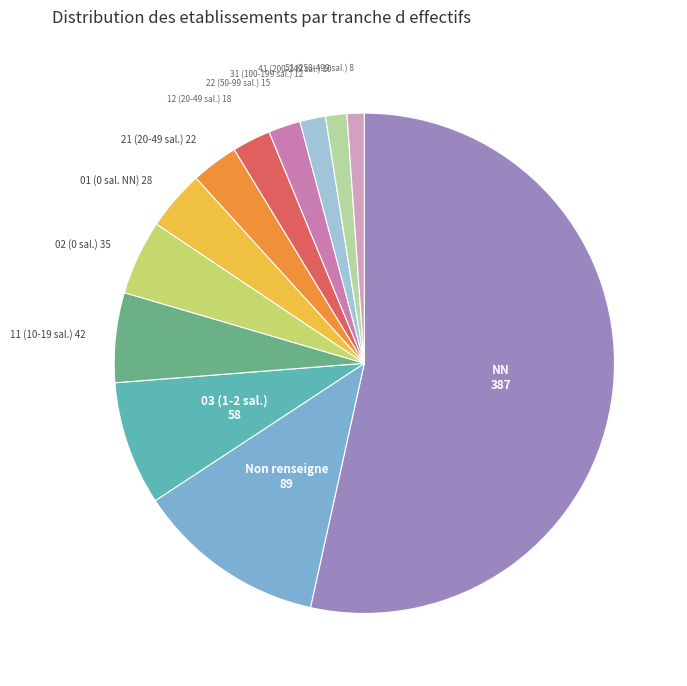

Is there any slice that represents more than half of the pie?

Yes